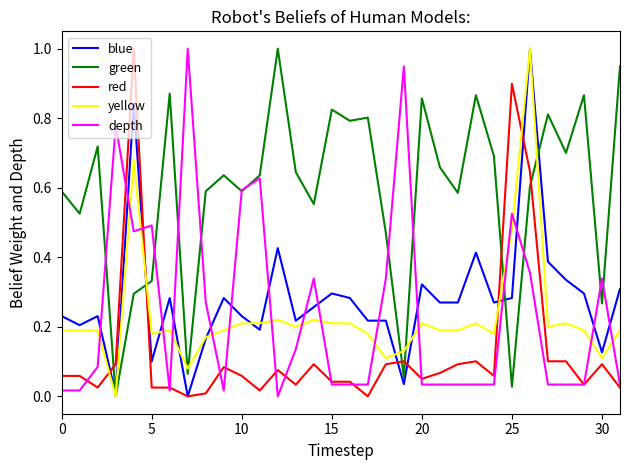

Does the chart display data point markers on the line(s)?

No